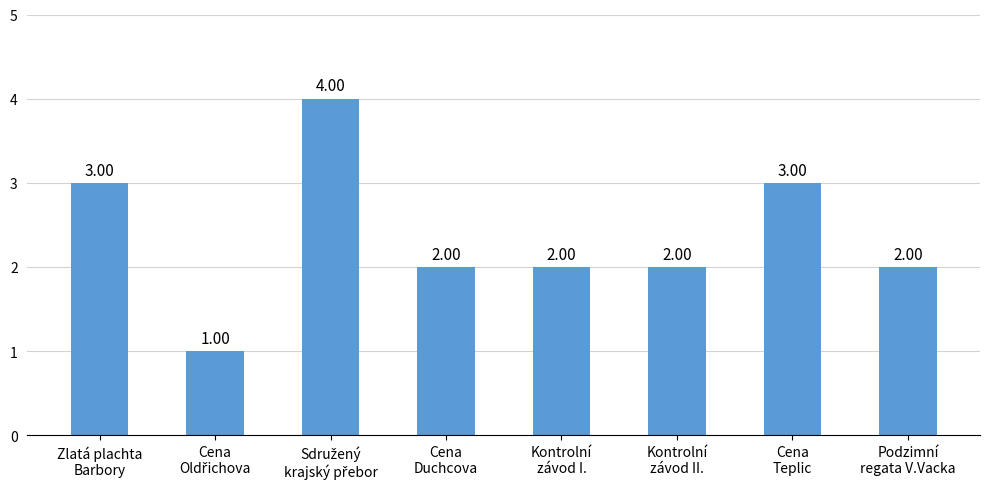

Count the number of data series in this chart.

1